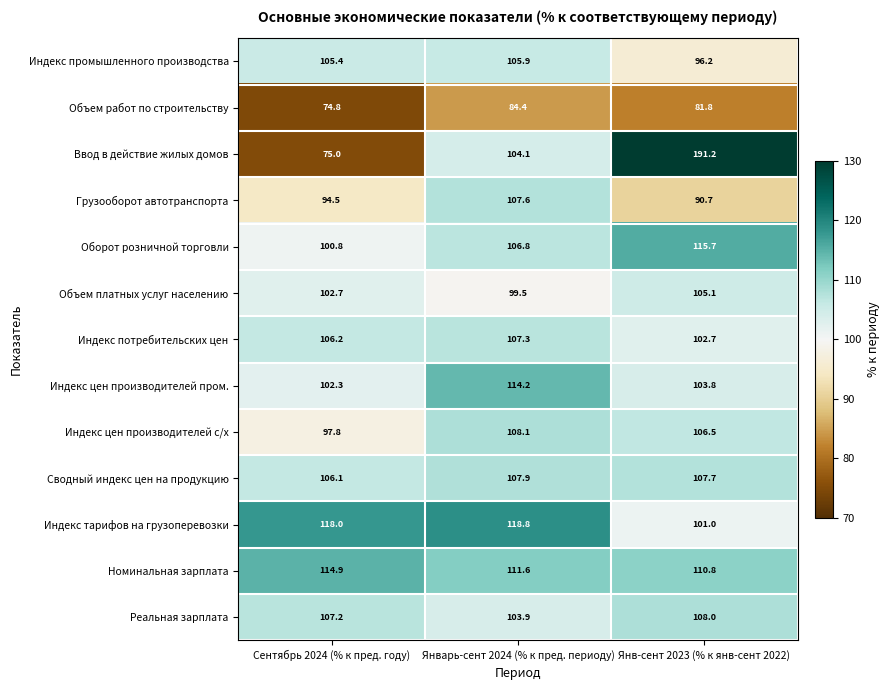

At which category is the sum across all series the highest?

Янв-сент 2023 (% к янв-сент 2022)